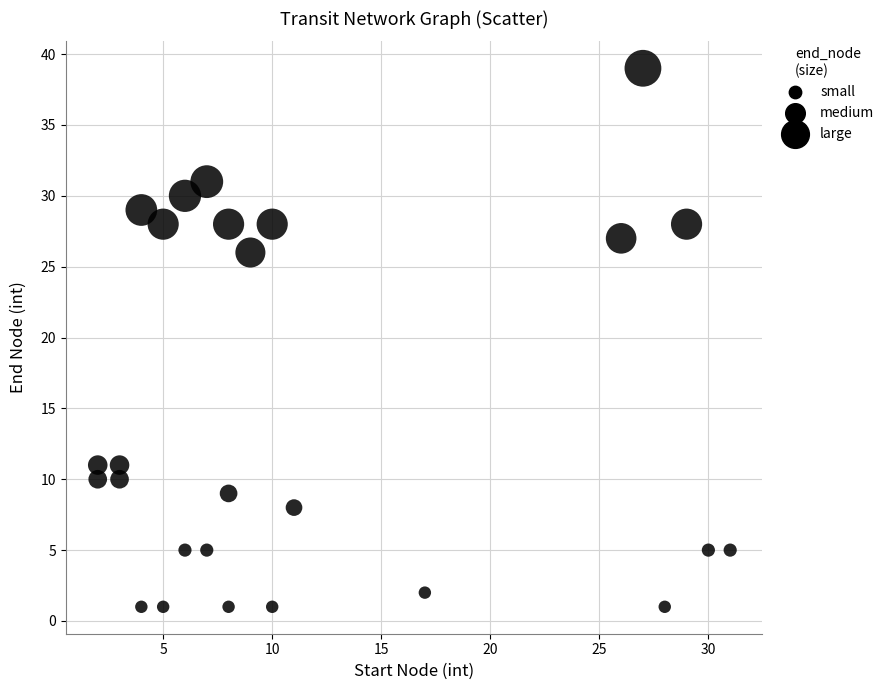

What Y value in the scatter plot is closest to 20?

26